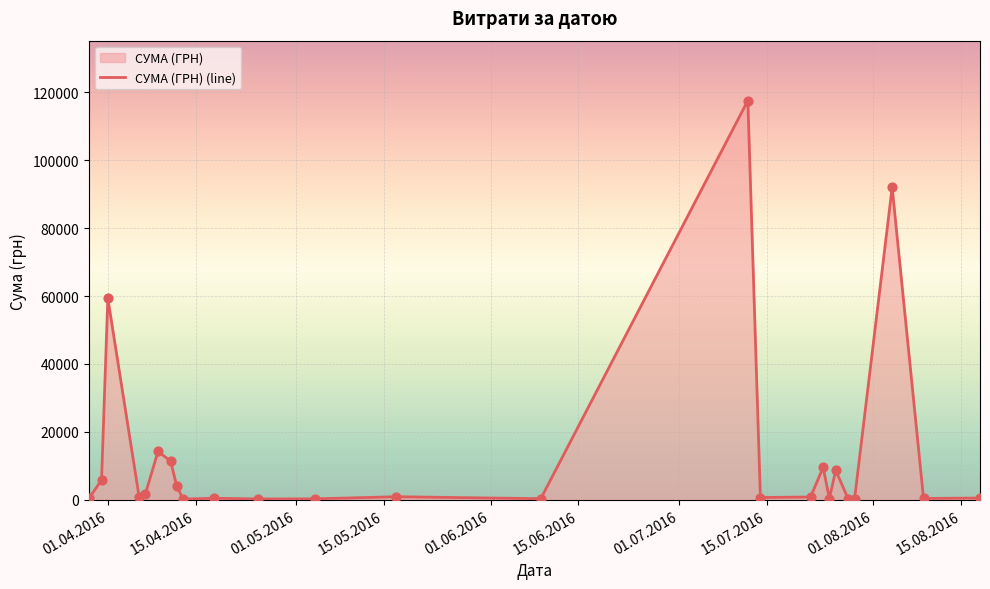

What is the difference between the maximum and minimum values?

117471.0